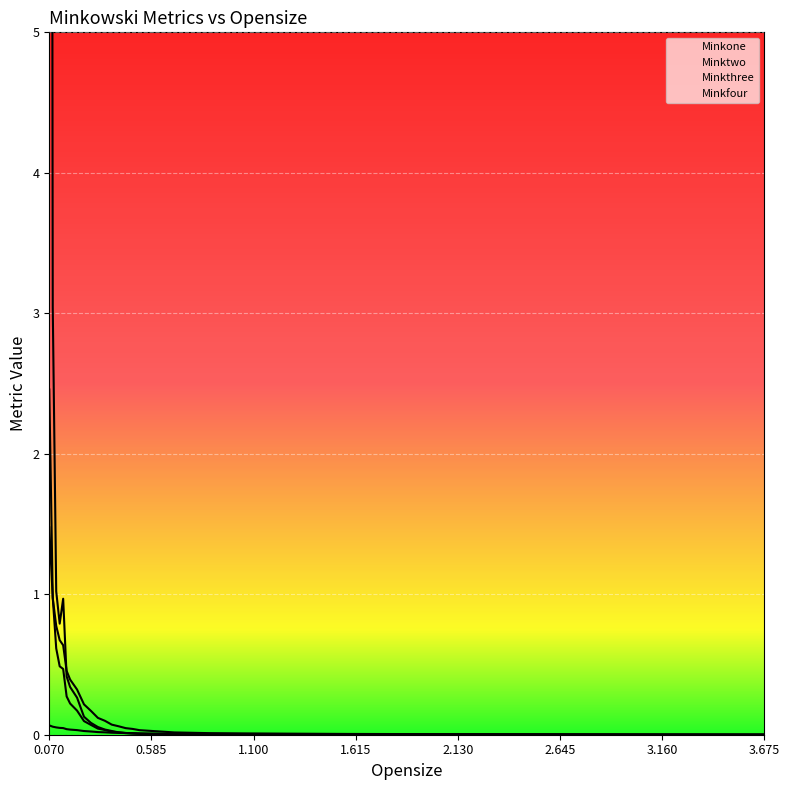

True or false: Minkone and Minktwo intersect in this chart.

False